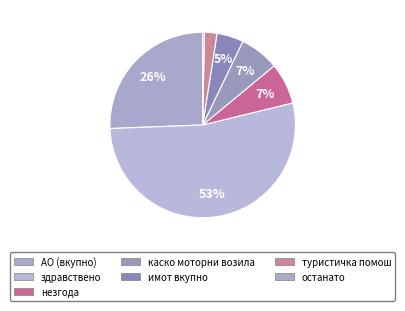

The АО (вкупно) slice represents 36% of the pie. True or false?

False